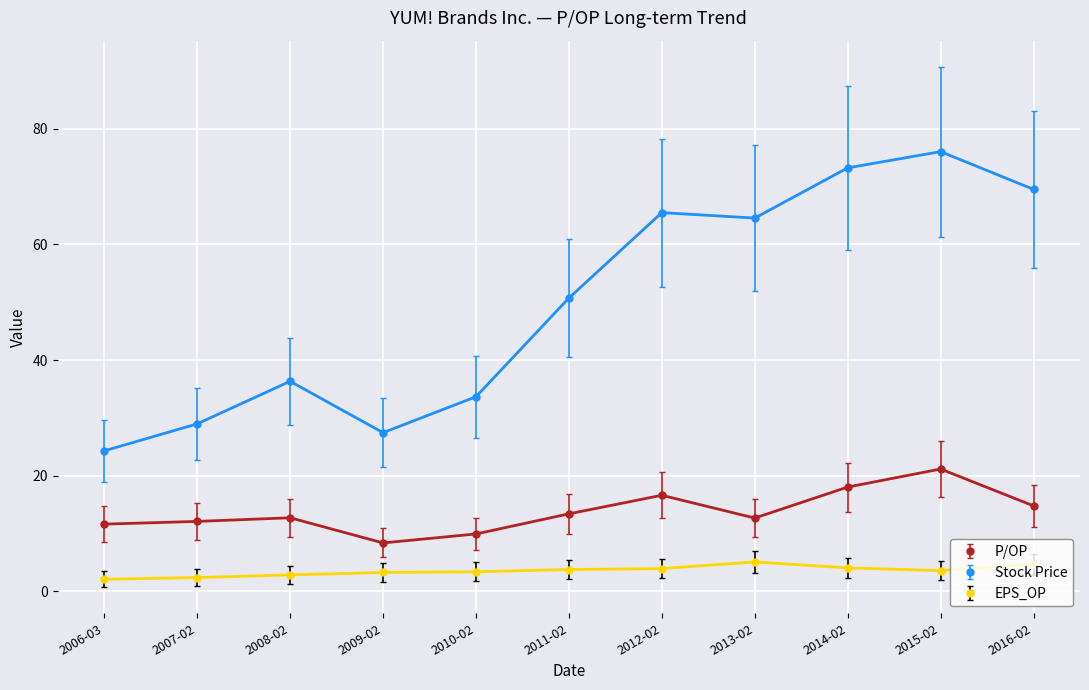

Is it true that EPS_OP equals 3.6 at 2015-02?

True